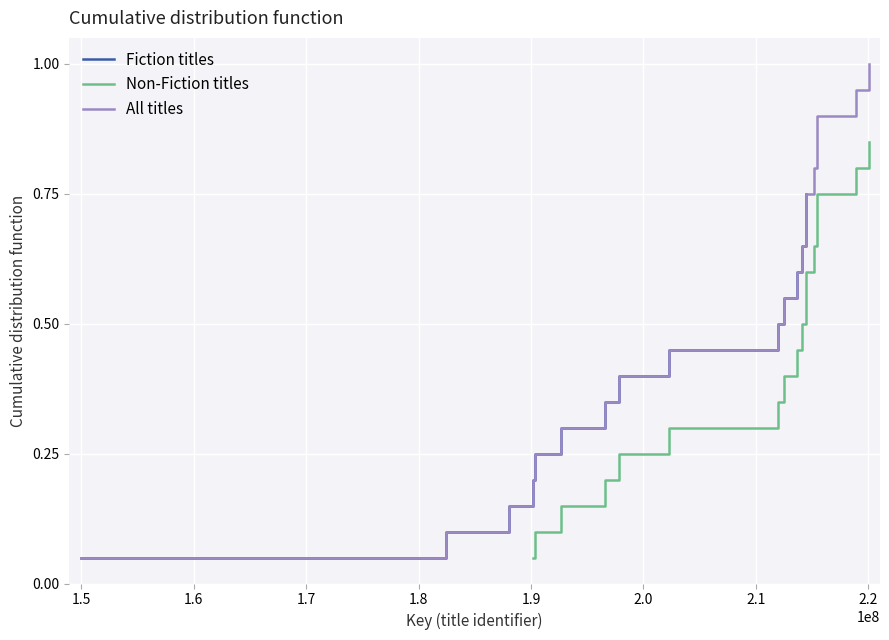

Reading left to right, extract all data points from this chart.

0.1	0.1	0.1	0.2	0.2	0.3	0.3	0.4	0.5	0.5	0.6	0.6	0.7	0.7	0.8	0.8	0.8	0.9	0.9	1.0